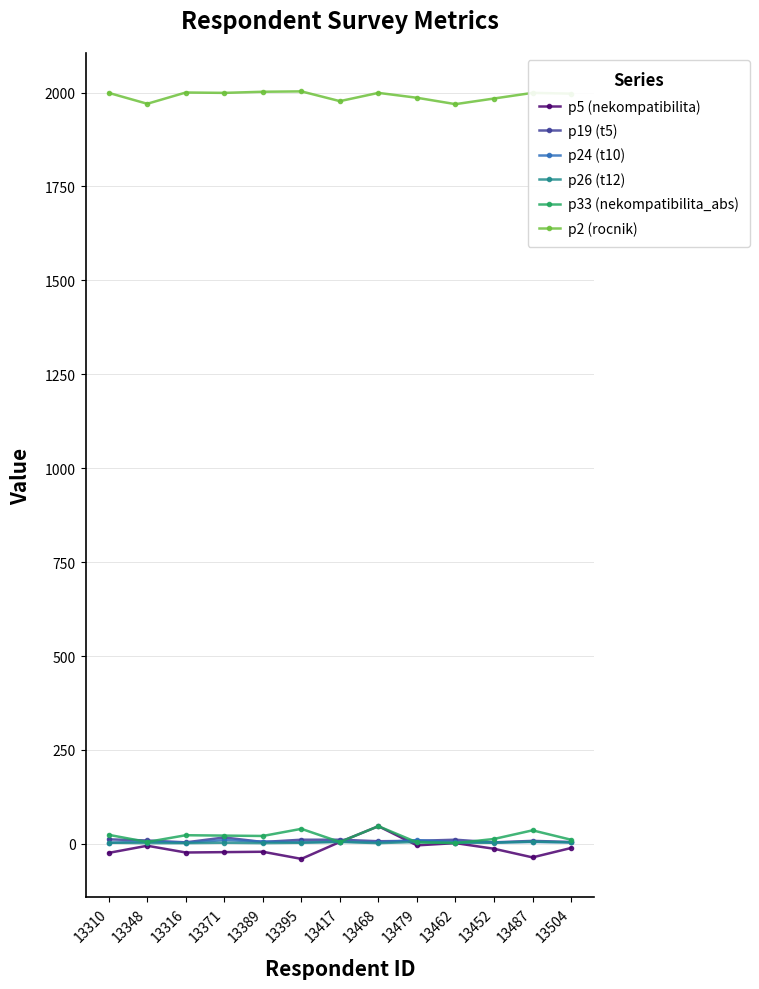

True or false: p2 (rocnik) and p24 (t10) intersect in this chart.

False